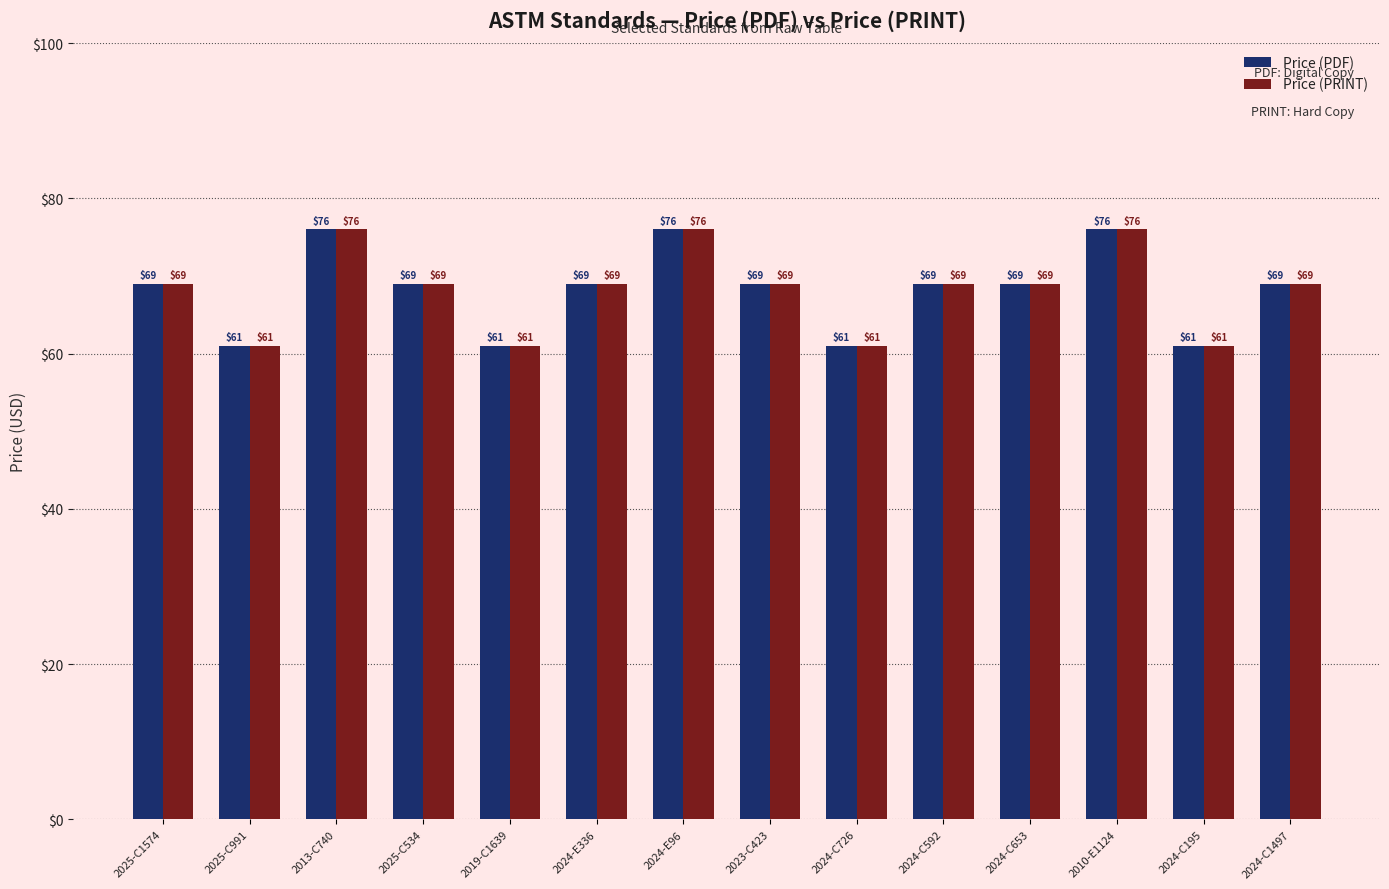

What is the smallest value displayed?

61